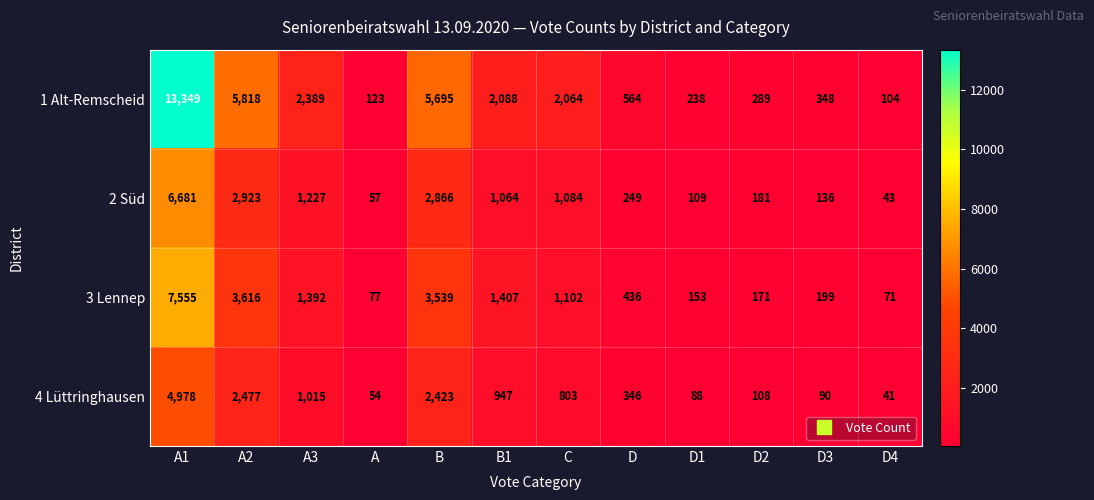

Which series has the widest spread of values?

1 Alt-Remscheid